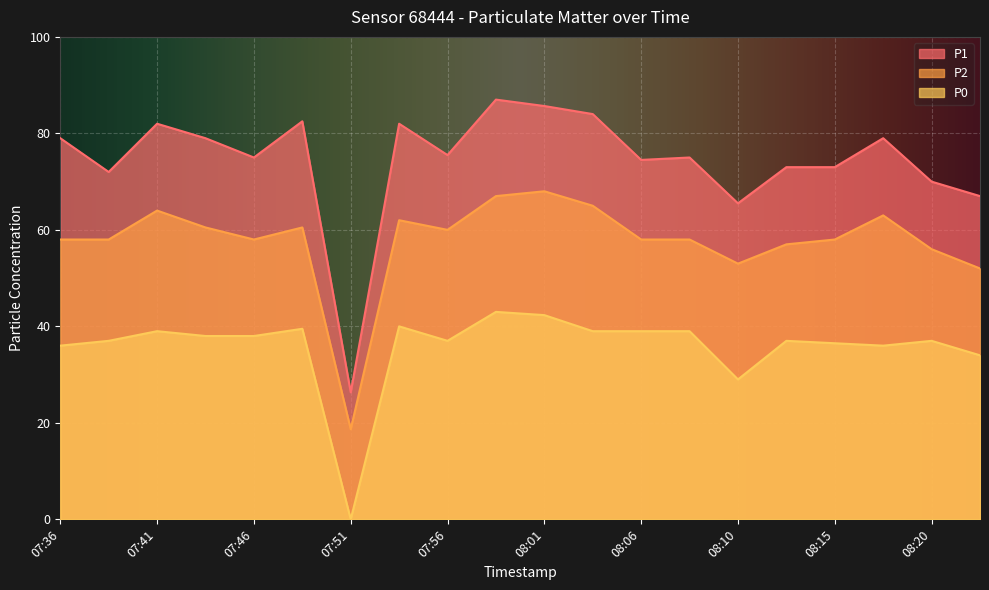

True or false: P2 and P0 cross at least once.

False